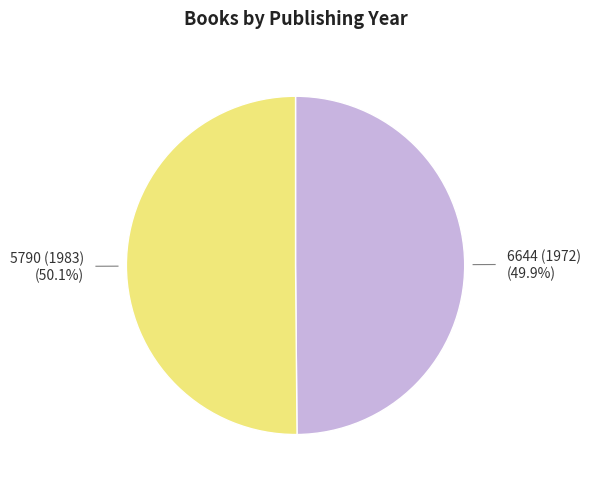

Is there any slice that represents more than half of the pie?

Yes